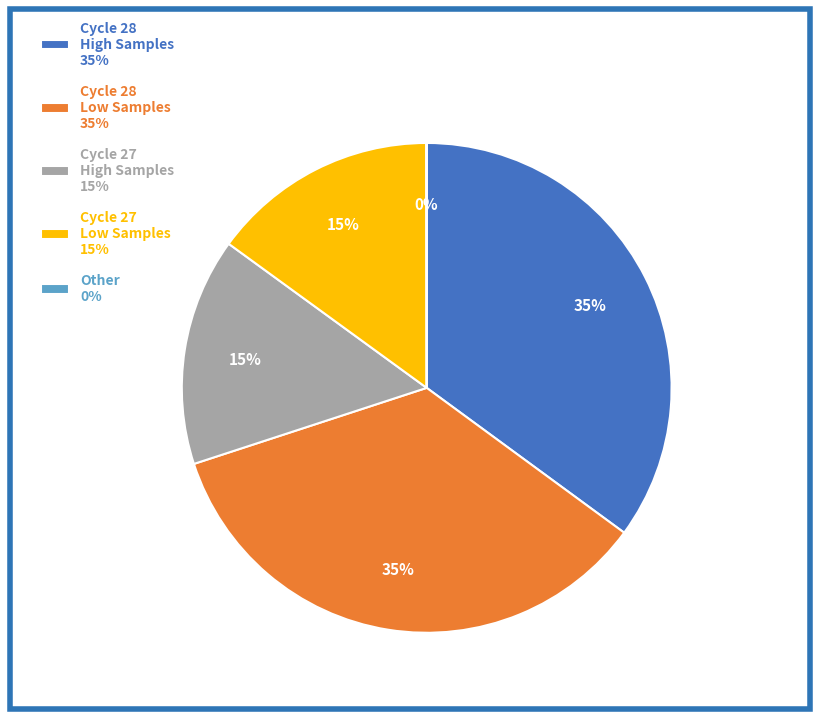

Is the sum of Cycle 27 Low Samples 15% and Cycle 27 High Samples 15% greater than half?

No